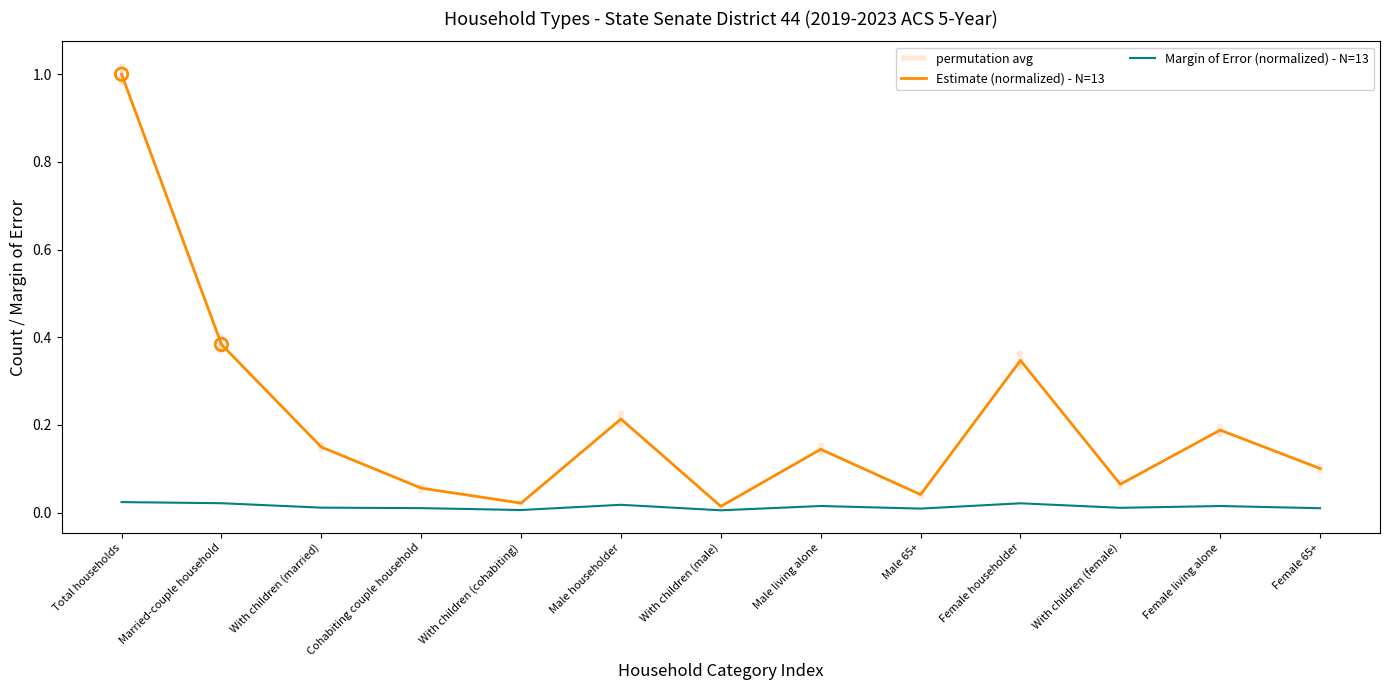

Which series contains the highest Y value?

Estimate (normalized) - N=13